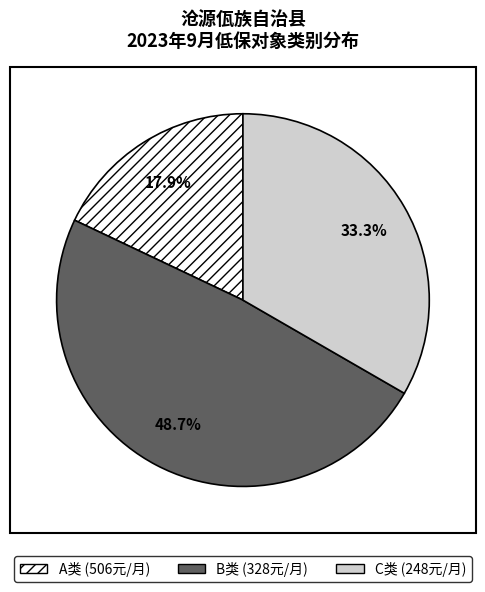

Rank the categories by value from lowest to highest.

A类, C类, B类